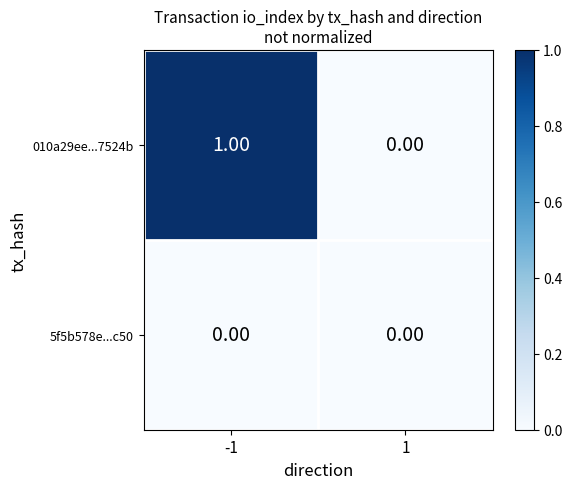

Which series has the largest total across all categories?

010a29ee...7524b